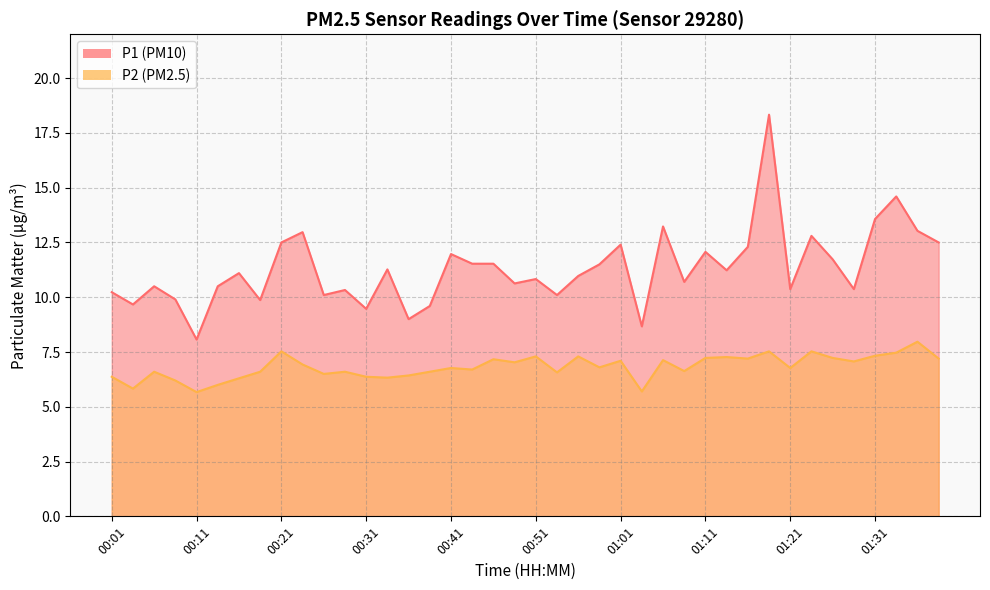

What is the total value across all series at 01:11?

19.3